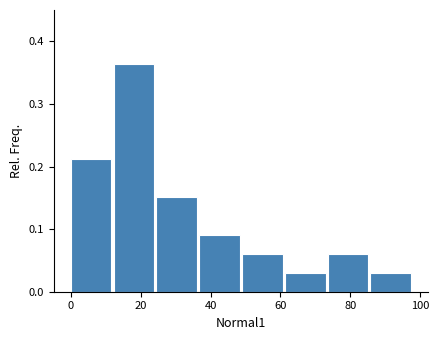

Reading left to right, list every bar in this chart as the range it spans on the x-axis followed by its height. Neither the bar edges nor the heights are printed on the chart, so give them approximately, as read against the axes.

0 to 12: 0.21
12 to 24: 0.36
24 to 36: 0.15
36 to 50: 0.09
50 to 62: 0.06
62 to 74: 0.03
74 to 86: 0.06
86 to 98: 0.03